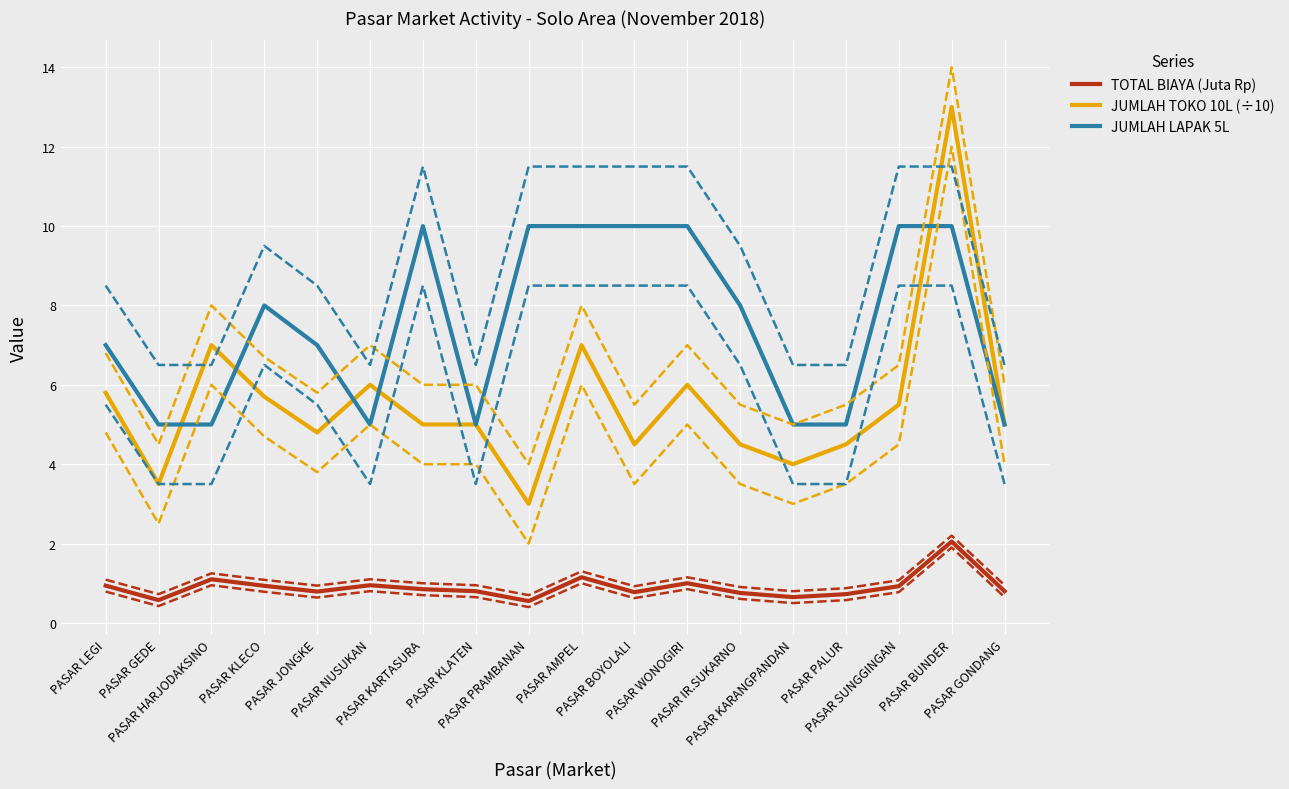

At which category is the sum across all series the highest?

PASAR BUNDER